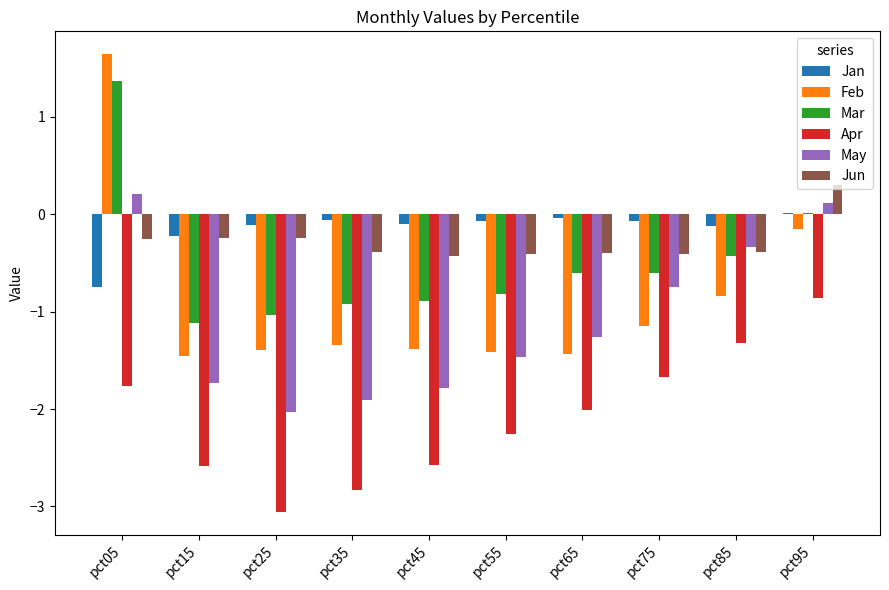

Which series has the widest spread of values?

Feb